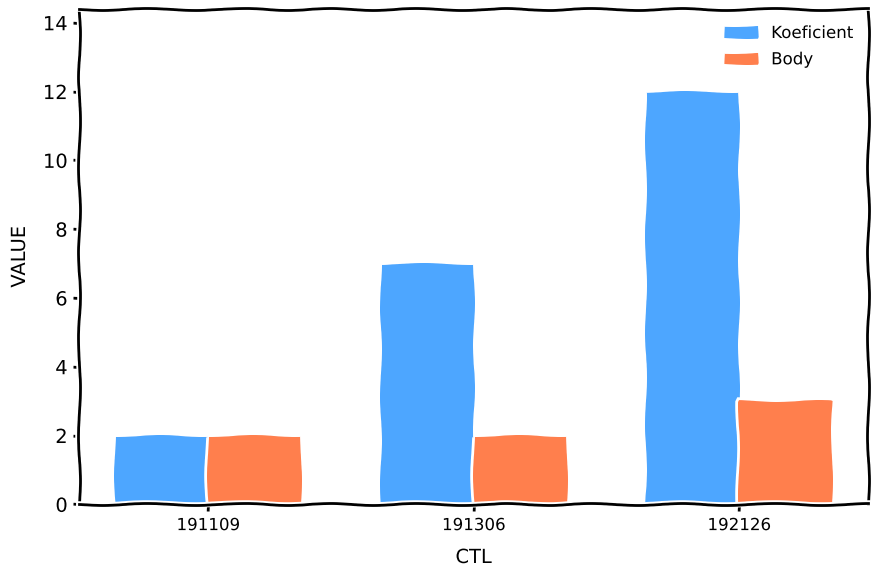

Count the number of categories in the chart.

3